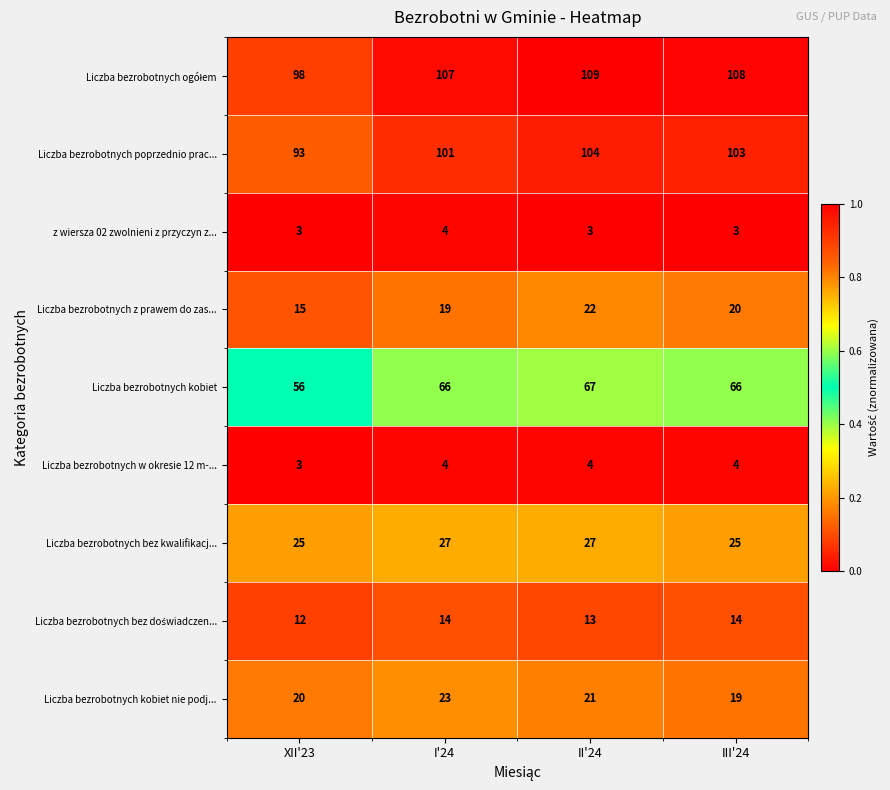

What is the spread (max minus min) of values at XII'23?

95